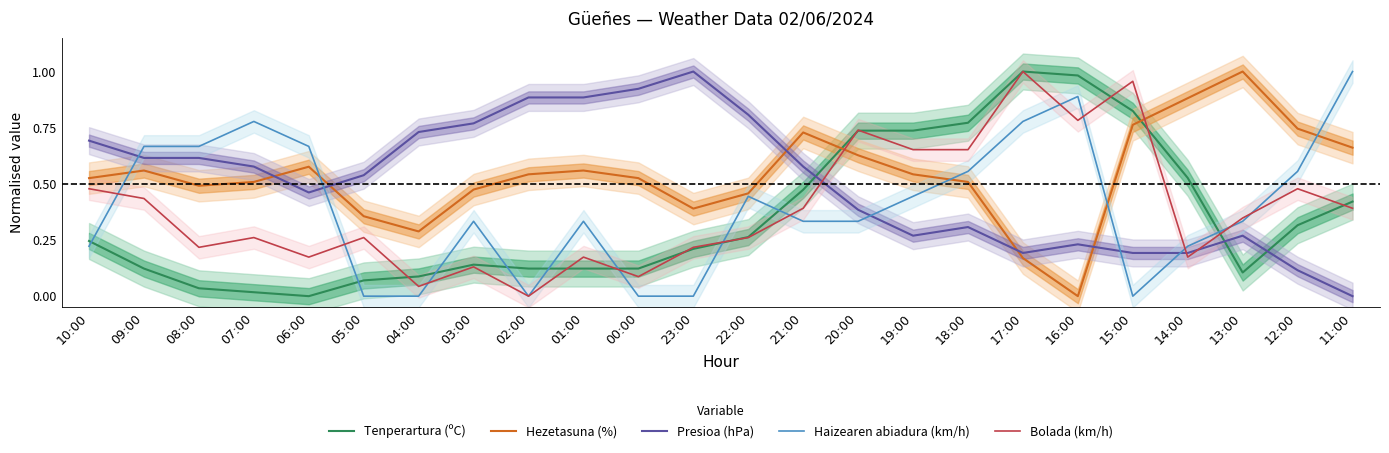

At 08:00, list the series in order from smallest to largest.

Tenperartura (ºC), Bolada (km/h), Hezetasuna (%), Presioa (hPa), Haizearen abiadura (km/h)